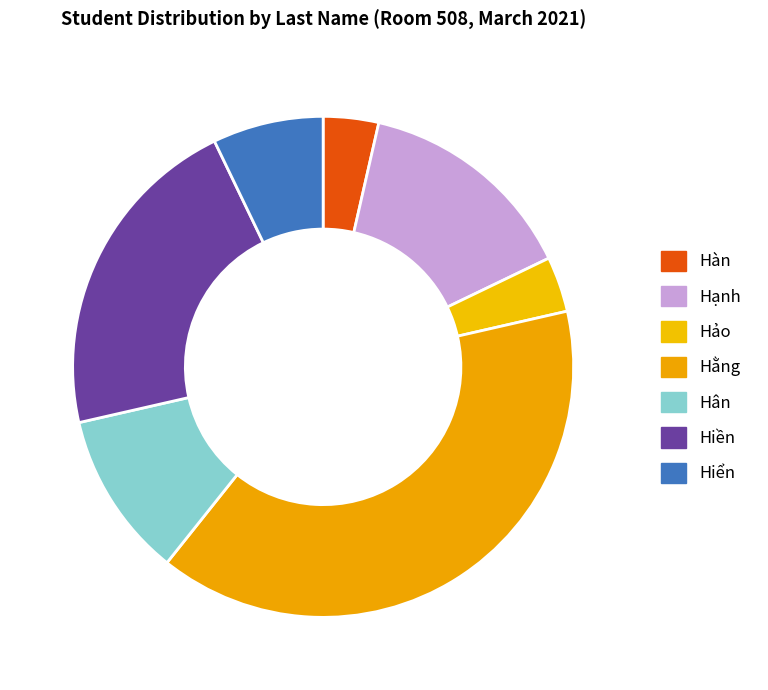

Does any single category account for the majority?

No